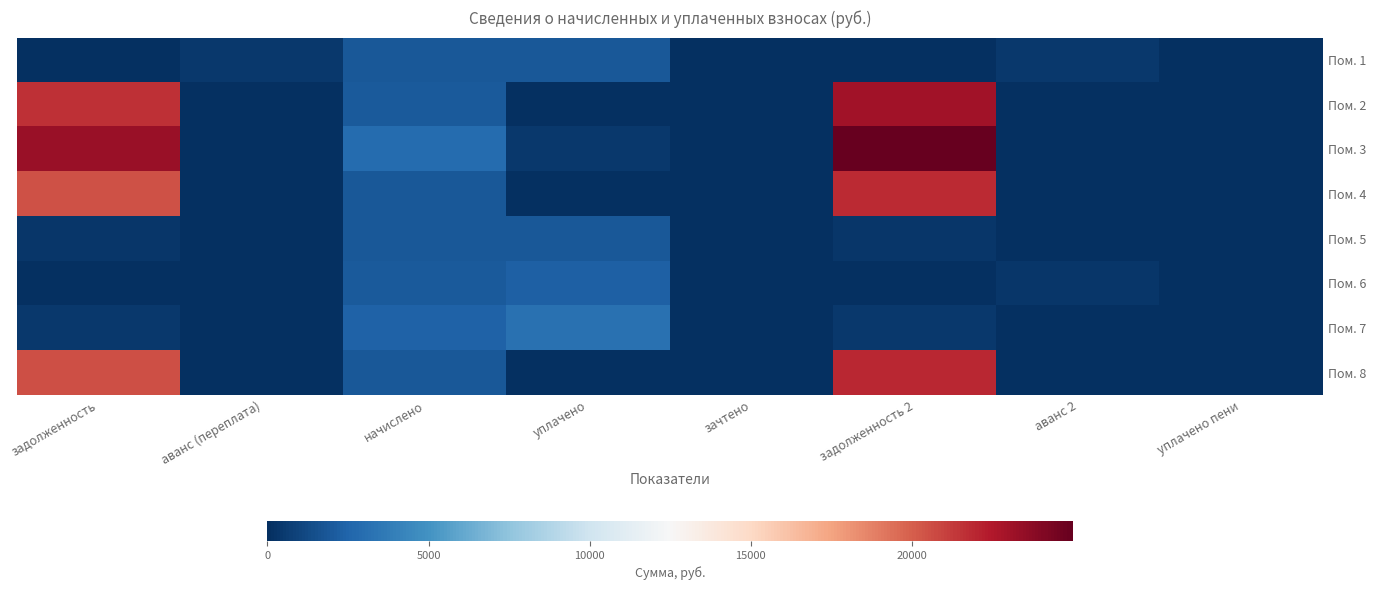

Which series has the largest total across all categories?

Пом. 3